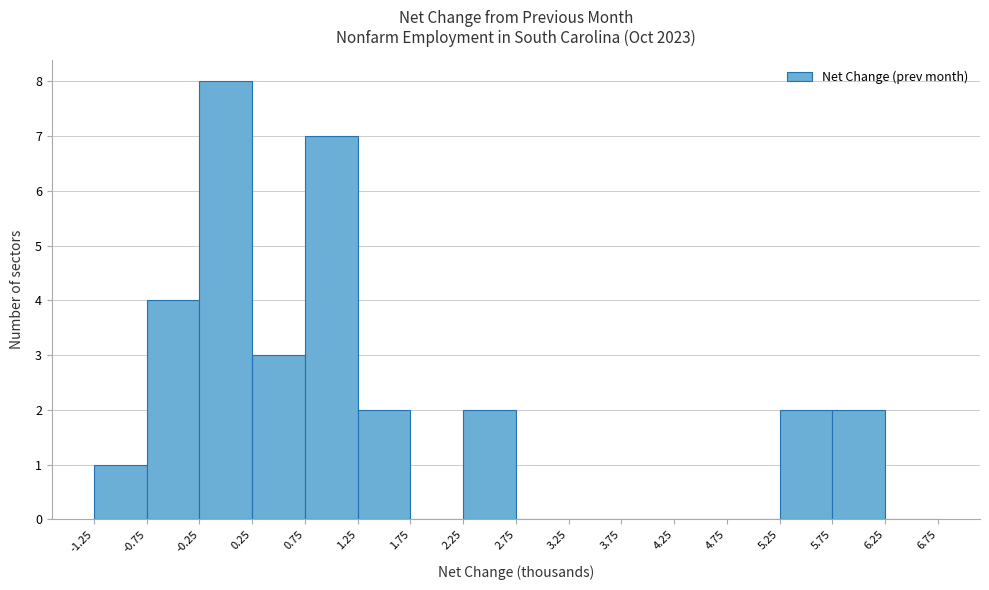

Over which range of the x-axis is the bar tallest?

-0.25 to 0.25